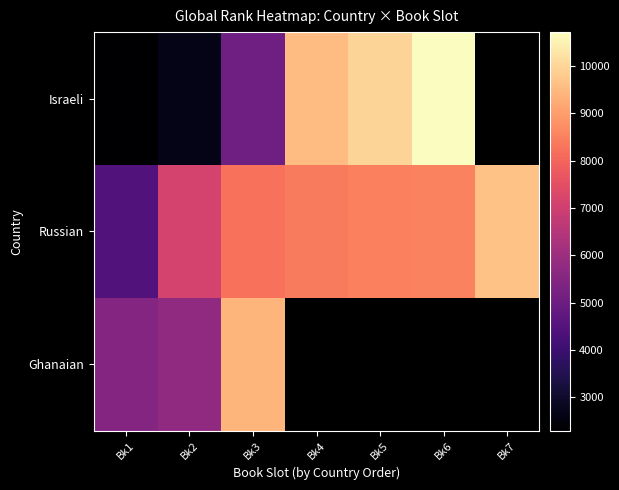

Reading left to right, list all the values displayed in this chart.

Israeli: Bk1=2299	Bk2=2669	Bk3=5088	Bk4=9556	Bk5=9984	Bk6=10711	Bk7=0
Russian: Bk1=4448	Bk2=7143	Bk3=8228	Bk4=8403	Bk5=8490	Bk6=8517	Bk7=9642
Ghanaian: Bk1=5514	Bk2=5744	Bk3=9406	Bk4=0	Bk5=0	Bk6=0	Bk7=0